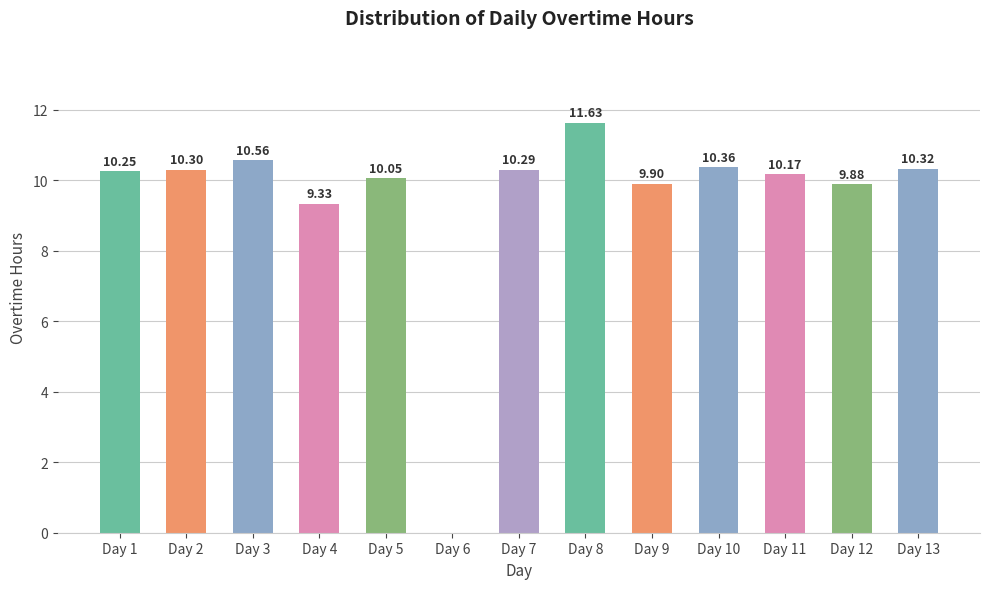

Count the number of values greater than 10.

9